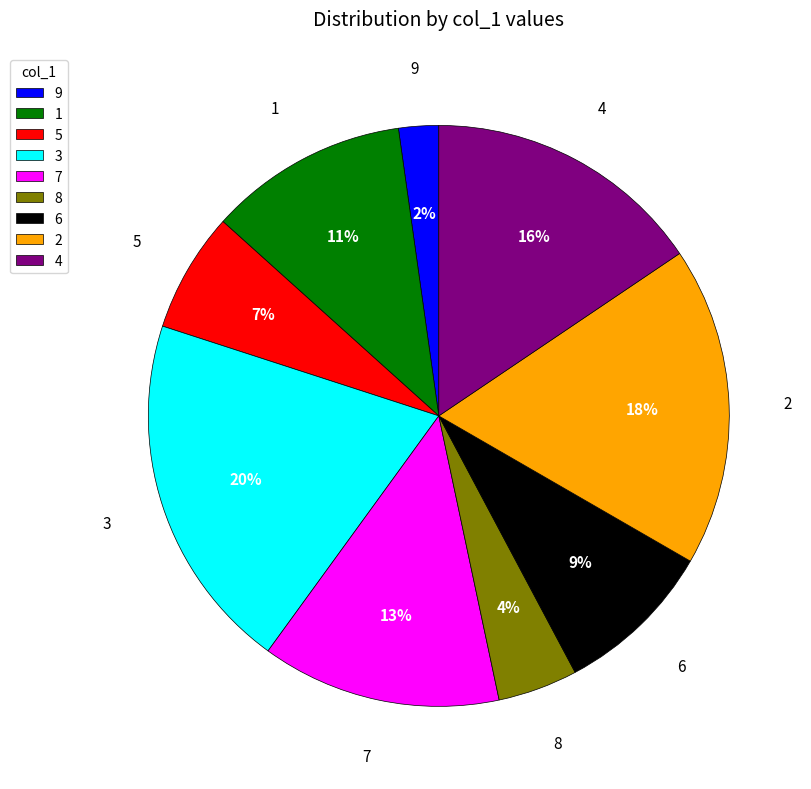

Is it true that 8 is 13% of the pie?

False